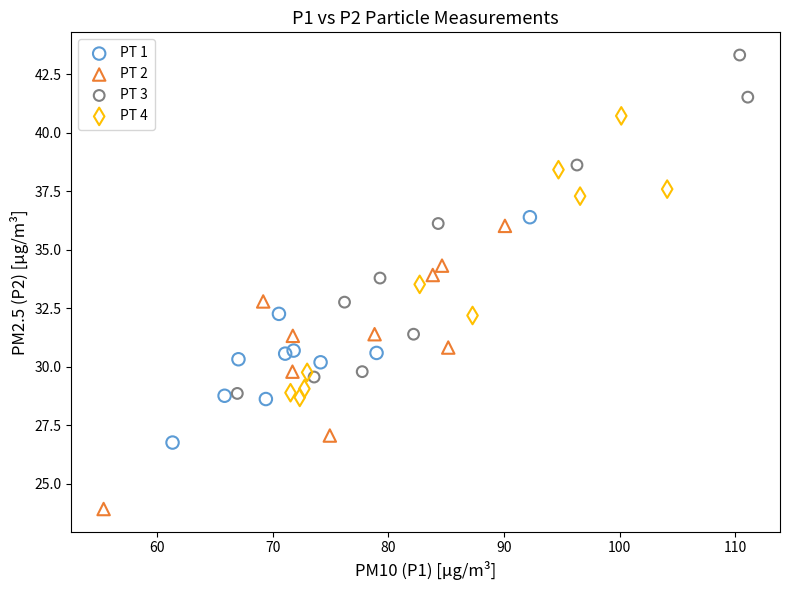

Which series contains the highest Y value?

PT 3